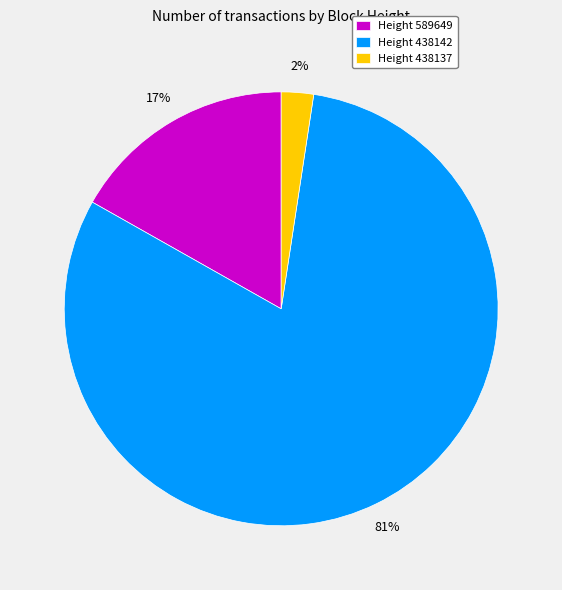

To the nearest percent, what is the combined percentage of Height 438142 and Height 438137?

83%